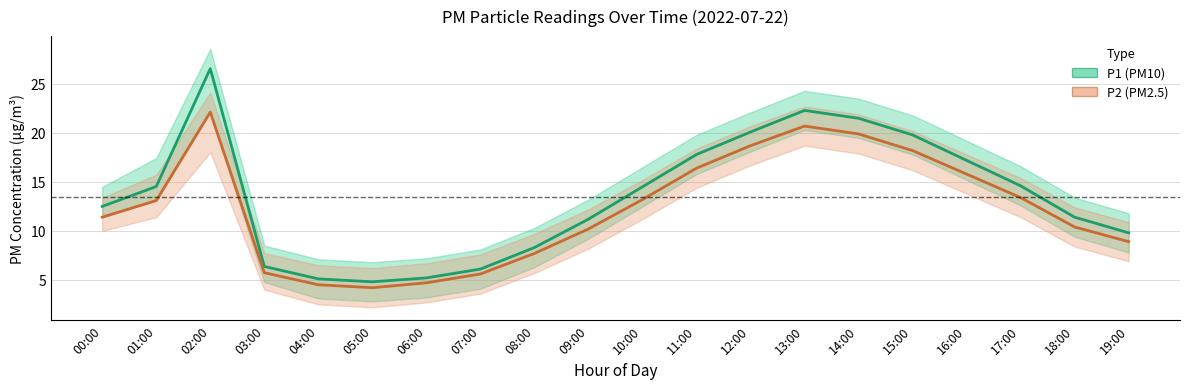

True or false: P2 (PM2.5) and P1 (PM10) cross at least once.

False